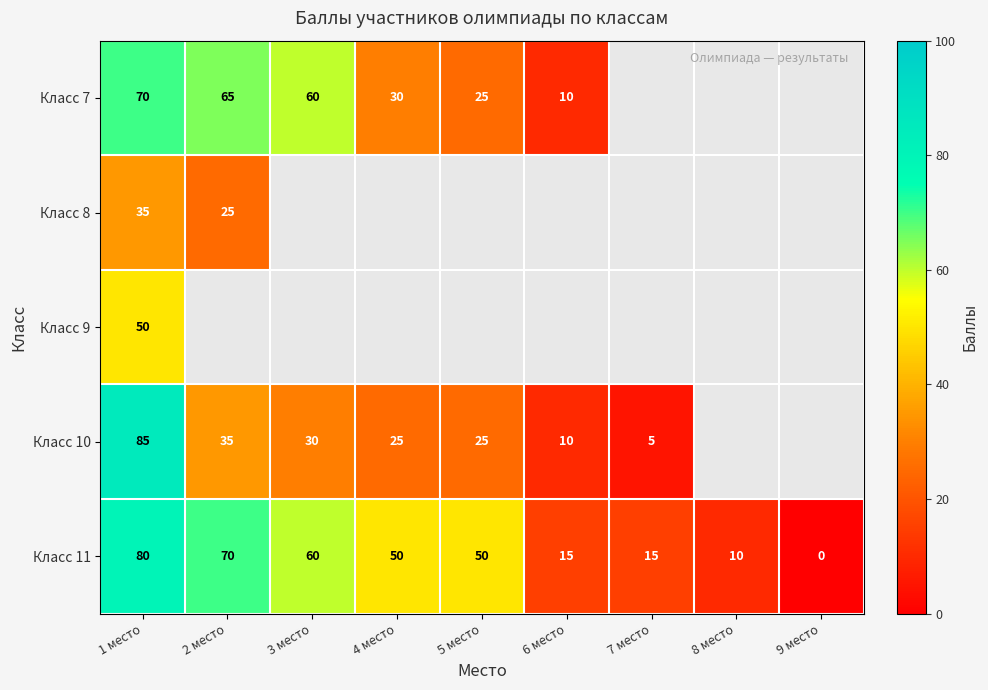

Is it true that Класс 11 equals 10 at 8 место?

True